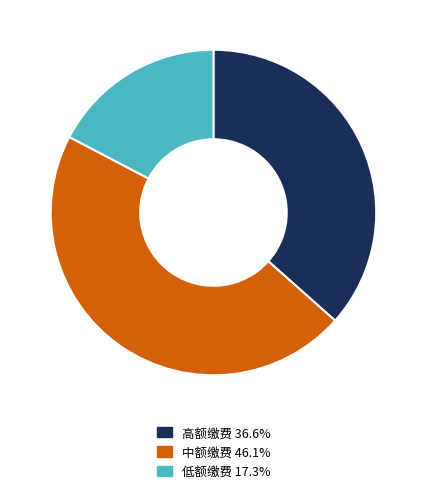

Is there any slice that represents more than half of the pie?

No